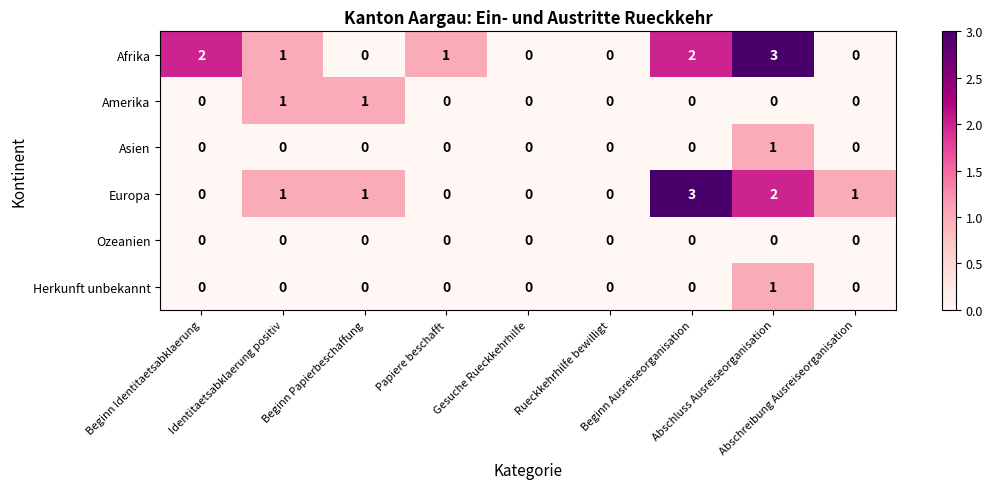

How many Europa values are between 0 and 1?

7